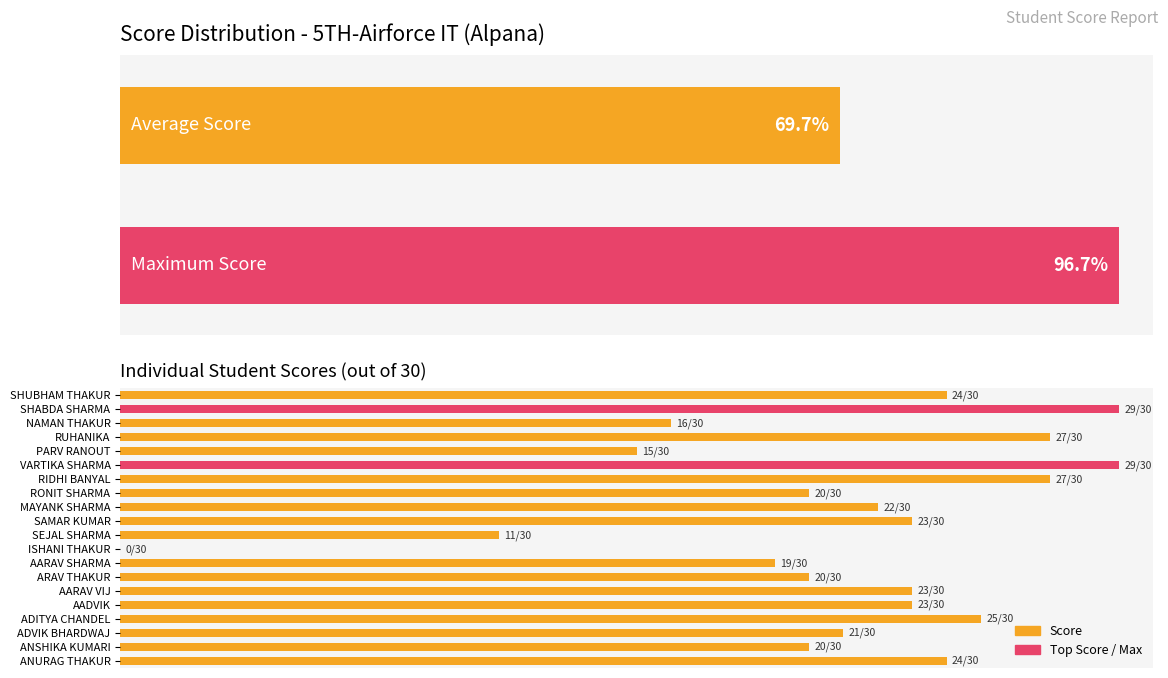

What is the maximum value shown in the chart?

96.7